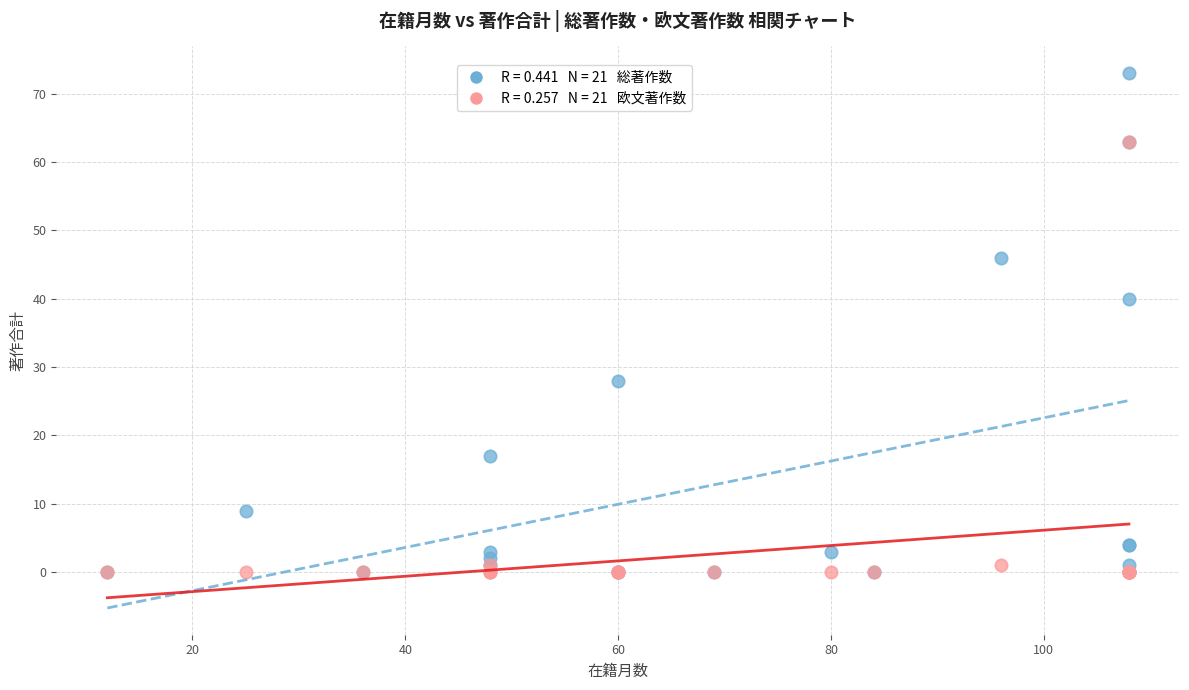

Across all series, what Y value is closest to 36?

40